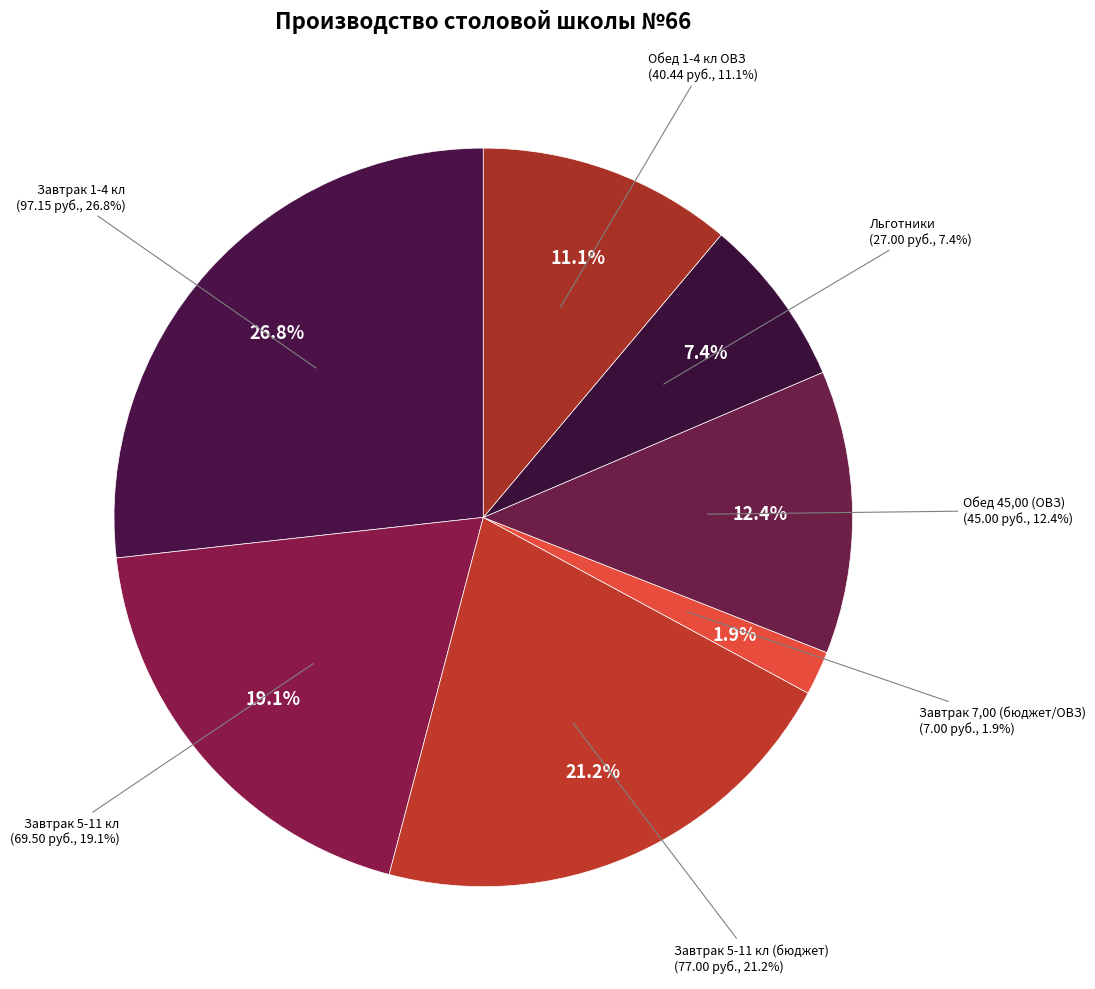

Does Завтрак 1-4 кл represent more than half of the total?

No